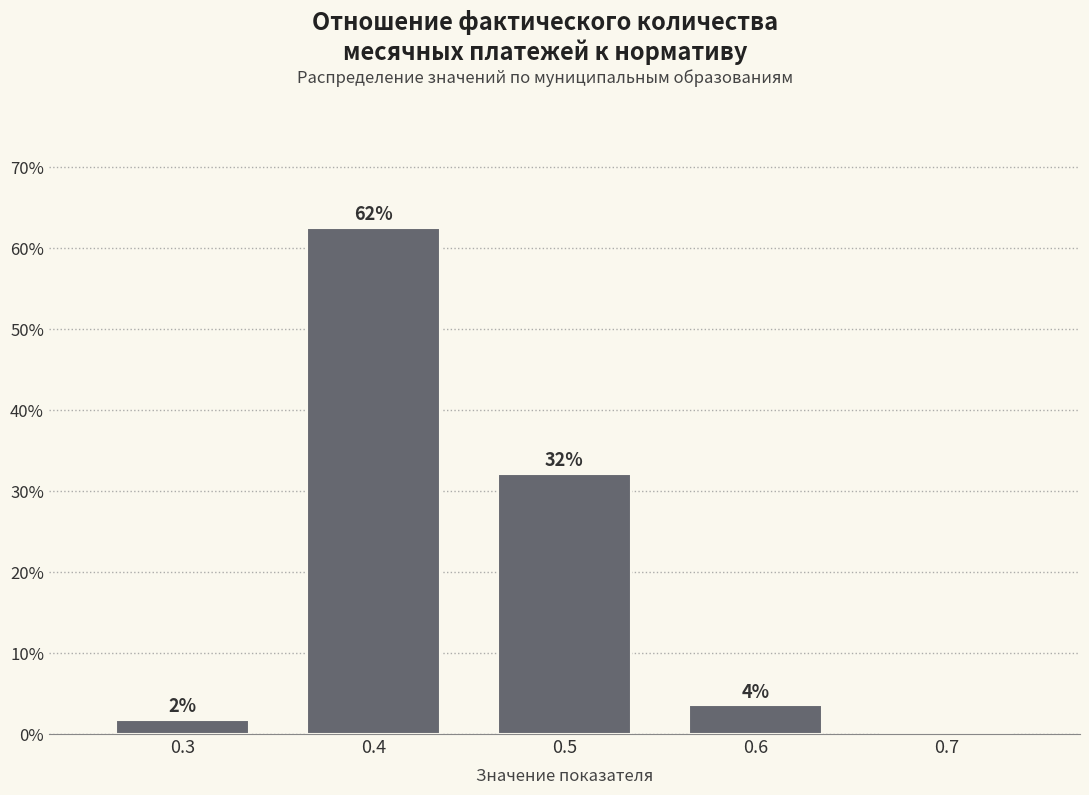

Are the bars horizontal?

No